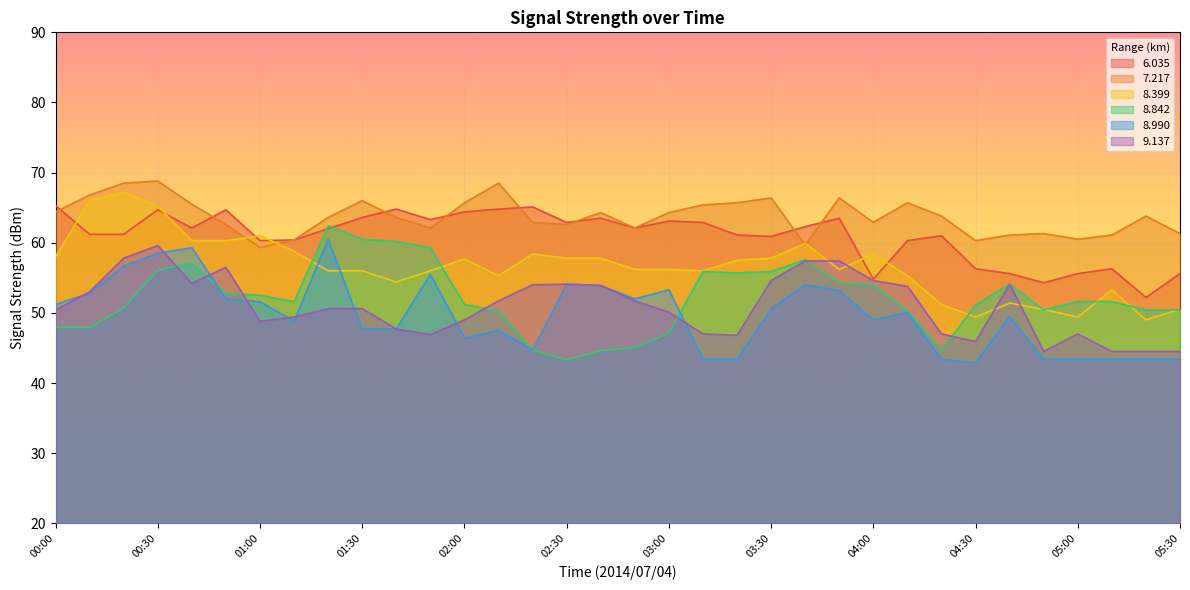

Reading right to left, list all the values displayed in this chart.

  6.035: 55.6	52.2	56.3	55.6	54.3	55.6	56.3	61.0	60.3	54.8	63.5	62.3	60.9	61.1	62.9	63.1	62.1	63.5	62.9	65.1	64.8	64.4	63.3	64.8	63.6	62.0	60.4	60.3	64.7	62.1	64.7	61.2	61.2	65.3
  7.217: 61.3	63.8	61.1	60.5	61.3	61.1	60.3	63.8	65.7	62.9	66.4	59.7	66.4	65.7	65.4	64.3	62.1	64.3	62.6	62.9	68.5	65.7	62.1	63.6	66.0	63.6	60.4	59.3	62.6	65.5	68.8	68.5	66.8	64.4
  8.399: 50.5	49.0	53.3	49.4	50.5	51.4	49.4	51.2	55.3	58.4	56.2	59.9	57.8	57.5	56.0	56.2	56.2	57.8	57.8	58.4	55.3	57.7	56.0	54.4	56.0	56.0	58.8	61.0	60.3	60.3	65.2	67.2	66.0	58.0
  8.842: 50.4	50.4	51.6	51.6	50.4	54.1	51.1	44.7	50.3	54.0	54.3	57.6	55.9	55.7	55.9	47.1	45.1	44.6	43.3	44.7	50.3	51.2	59.3	60.2	60.5	62.4	51.6	52.5	52.8	57.1	56.1	50.7	47.9	48.0
  8.990: 43.4	43.4	43.4	43.4	43.4	49.5	42.9	43.4	50.1	49.0	53.2	54.0	50.6	43.4	43.4	53.3	52.0	53.9	54.1	44.7	47.5	46.4	55.5	47.7	47.7	60.5	48.8	51.6	52.0	59.3	58.5	56.7	52.8	51.2
  9.137: 44.5	44.5	44.5	47.0	44.5	54.1	45.9	47.0	53.8	54.6	57.4	57.4	54.6	46.8	47.0	50.1	51.7	53.9	54.1	54.0	51.7	49.0	46.9	47.7	50.6	50.6	49.4	48.8	56.5	54.2	59.6	57.8	53.0	50.4